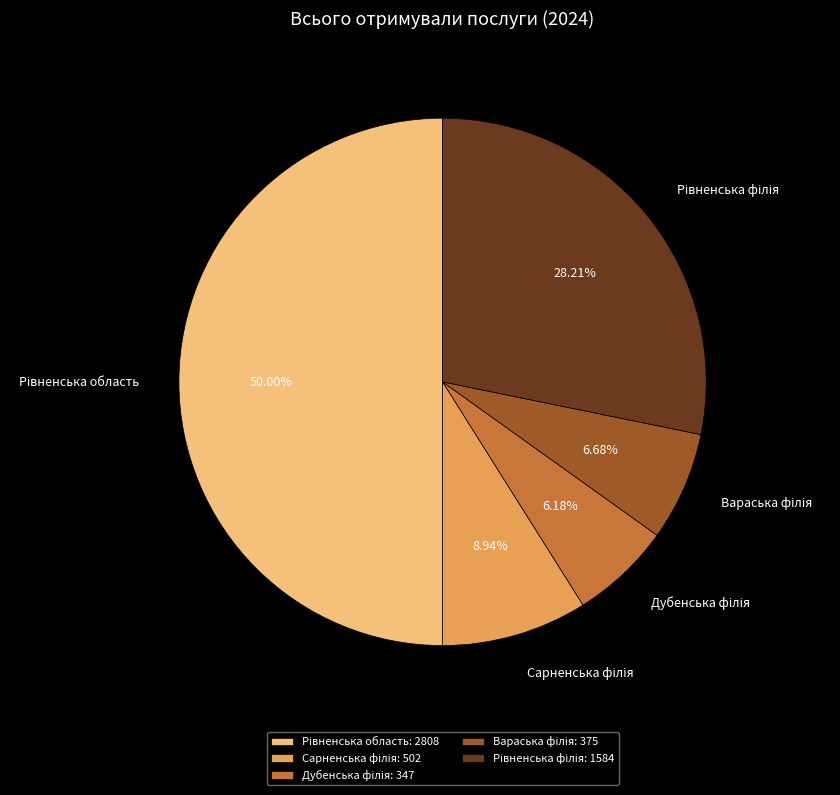

Rank the categories by value from lowest to highest.

Дубенська філія, Вараська філія, Сарненська філія, Рівненська філія, Рівненська область